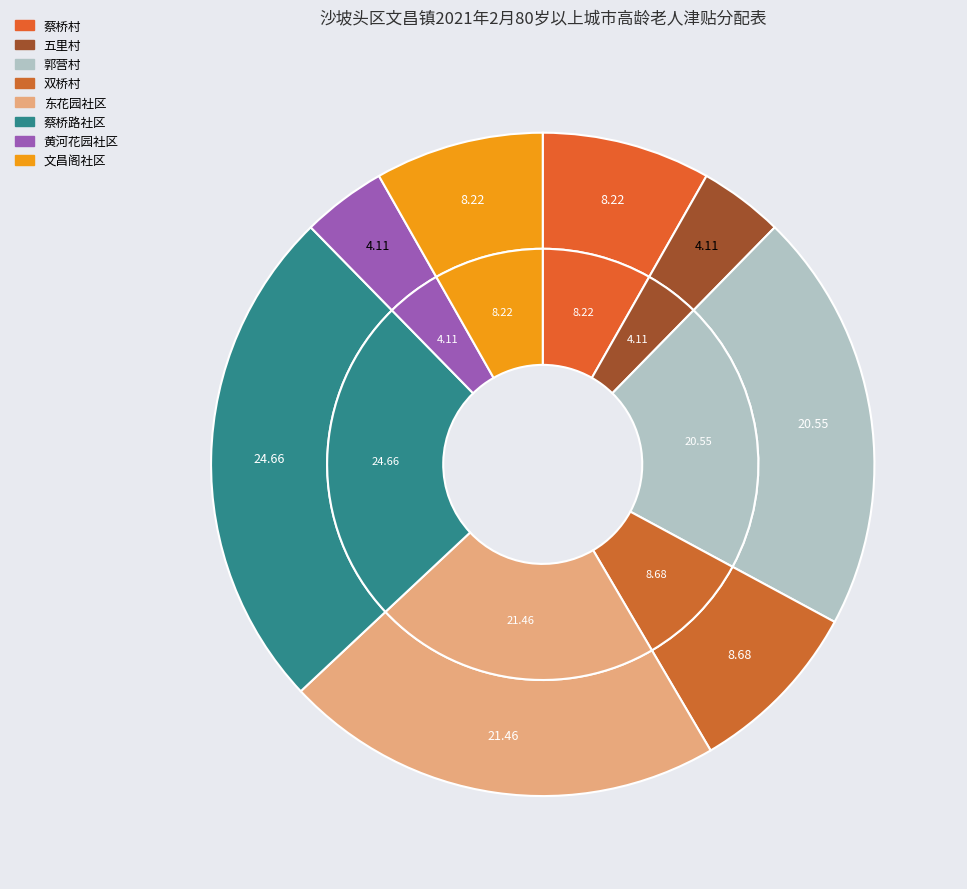

Between 蔡桥路社区 and 五里村, which is larger?

蔡桥路社区